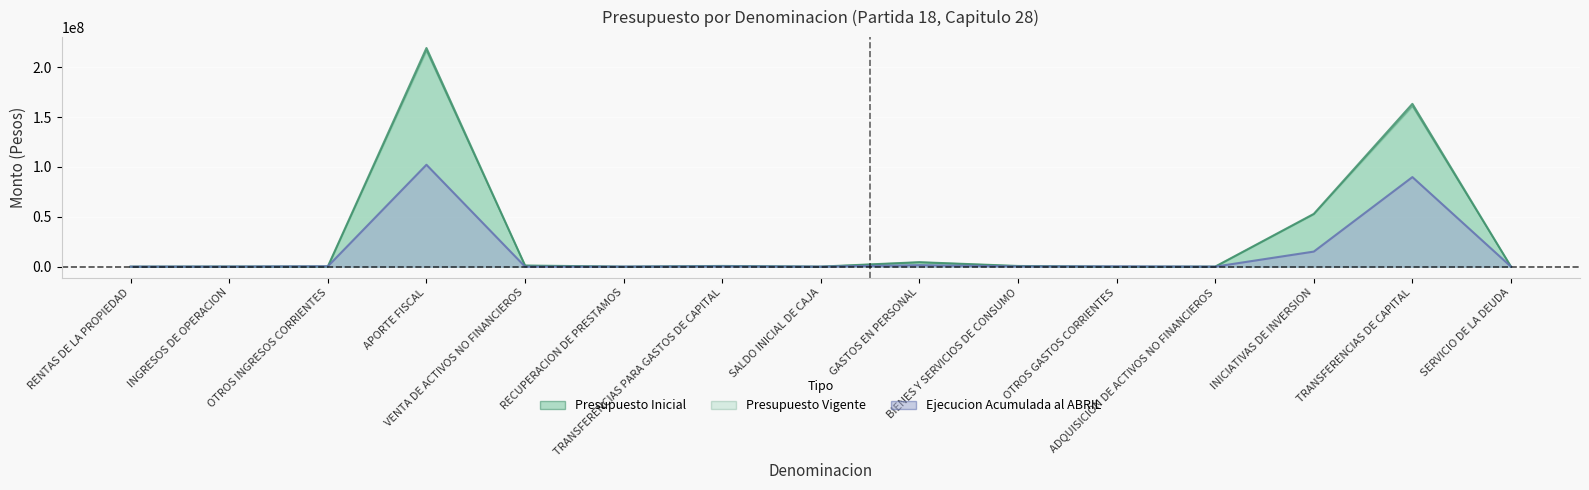

Rank the categories by Presupuesto Vigente value from highest to lowest.

APORTE FISCAL, TRANSFERENCIAS DE CAPITAL, INICIATIVAS DE INVERSION, GASTOS EN PERSONAL, VENTA DE ACTIVOS NO FINANCIEROS, TRANSFERENCIAS PARA GASTOS DE CAPITAL, BIENES Y SERVICIOS DE CONSUMO, OTROS INGRESOS CORRIENTES, INGRESOS DE OPERACION, ADQUISICION DE ACTIVOS NO FINANCIEROS, SALDO INICIAL DE CAJA, RECUPERACION DE PRESTAMOS, RENTAS DE LA PROPIEDAD, SERVICIO DE LA DEUDA, OTROS GASTOS CORRIENTES